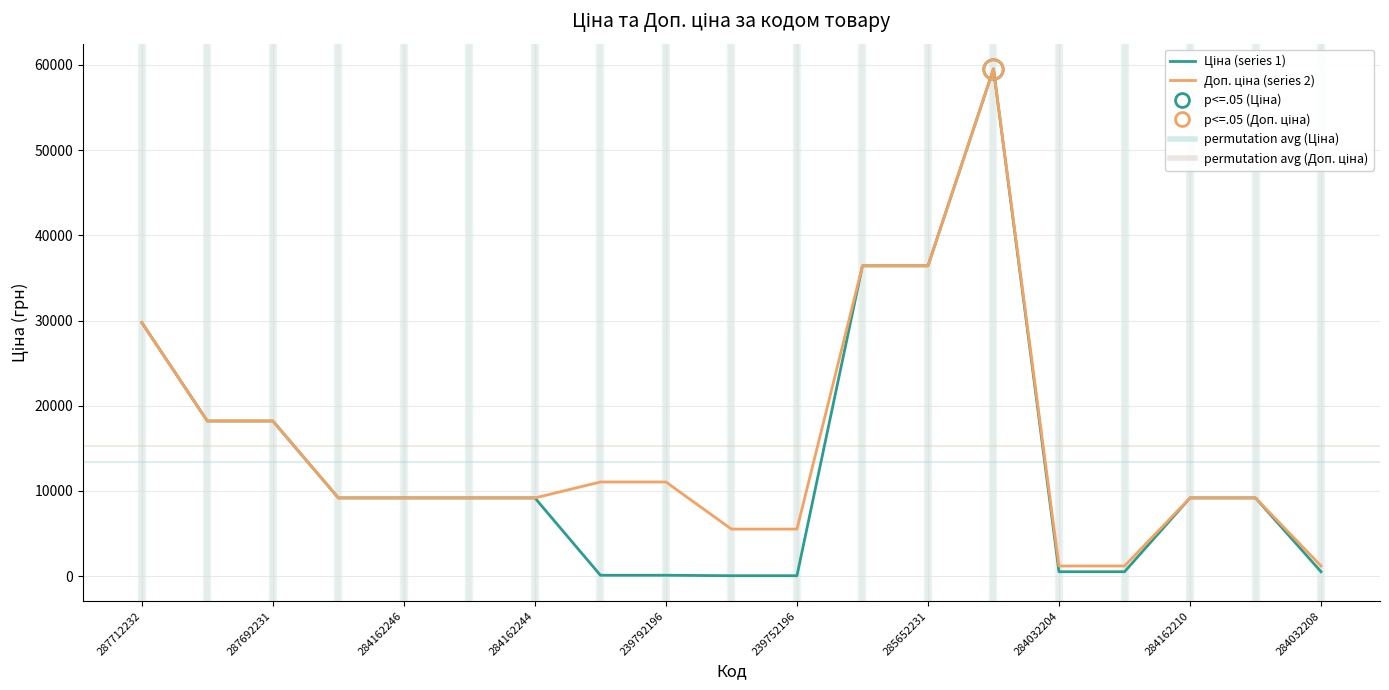

What is the smallest value displayed?

55.3